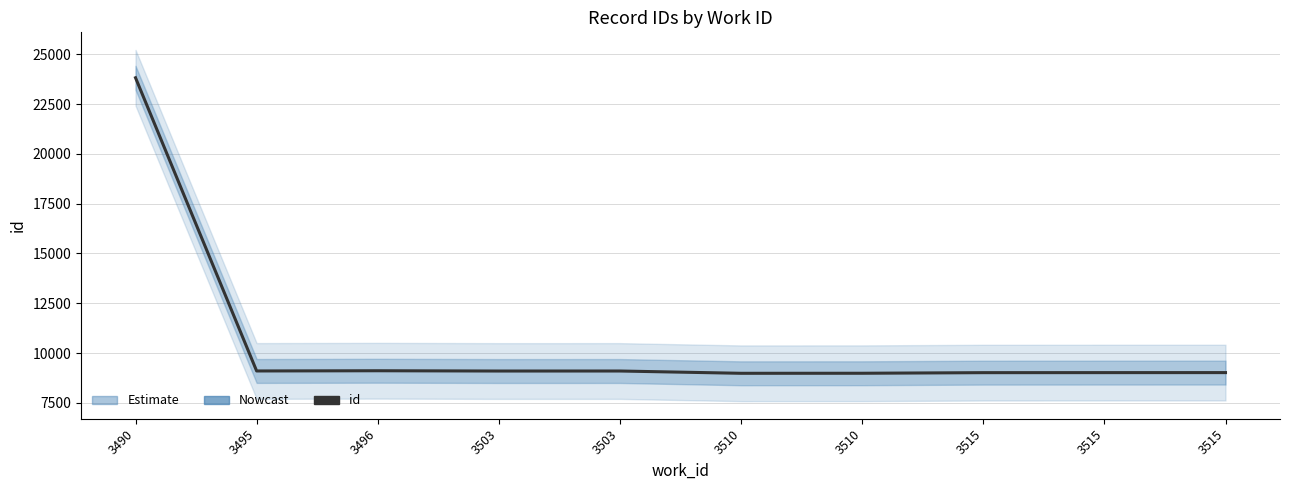

What is the ratio of the value at 3515 to the value at 3515?

1.0